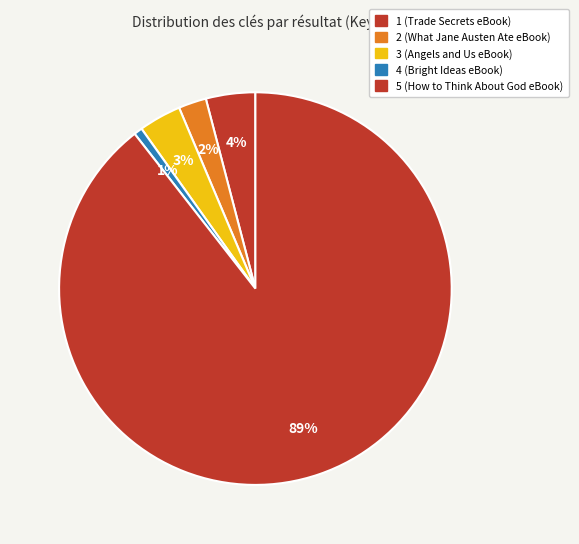

Count the number of slices in the pie.

5